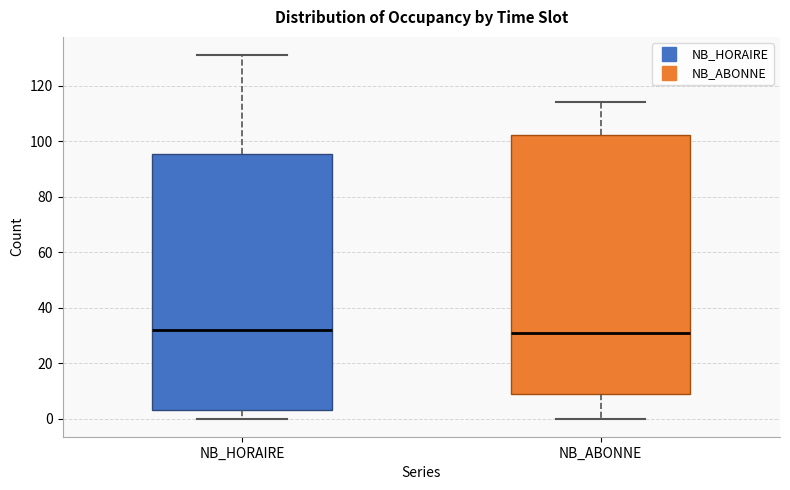

Where is the lower edge of the box for NB_ABONNE on the y-axis? The values are not printed on the chart, so give them approximately, as read against the axis.

8